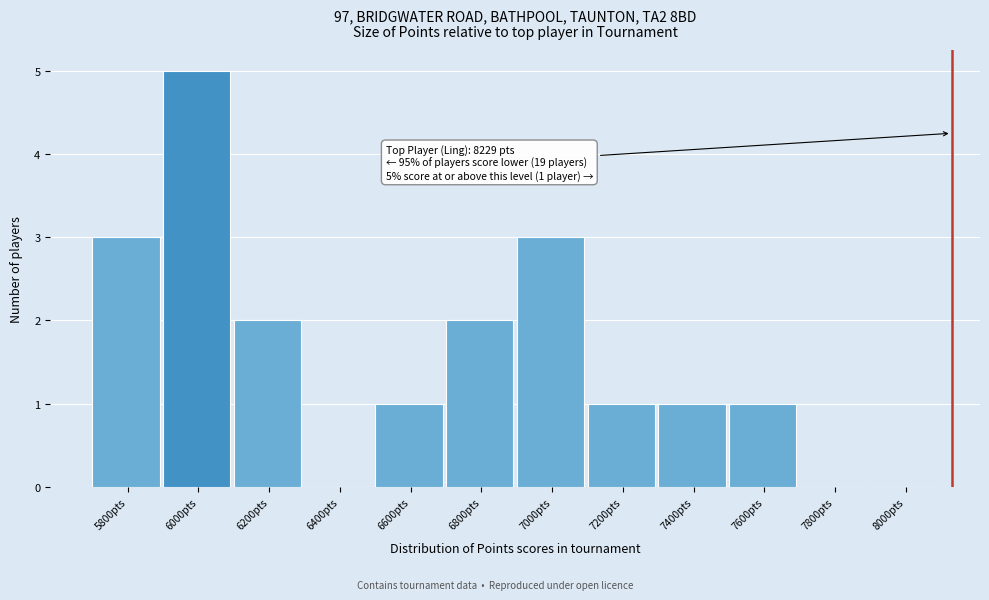

Reading right to left, what are all the values shown in this chart?

8000pts=0	7800pts=0	7600pts=1	7400pts=1	7200pts=1	7000pts=3	6800pts=2	6600pts=1	6400pts=0	6200pts=2	6000pts=5	5800pts=3